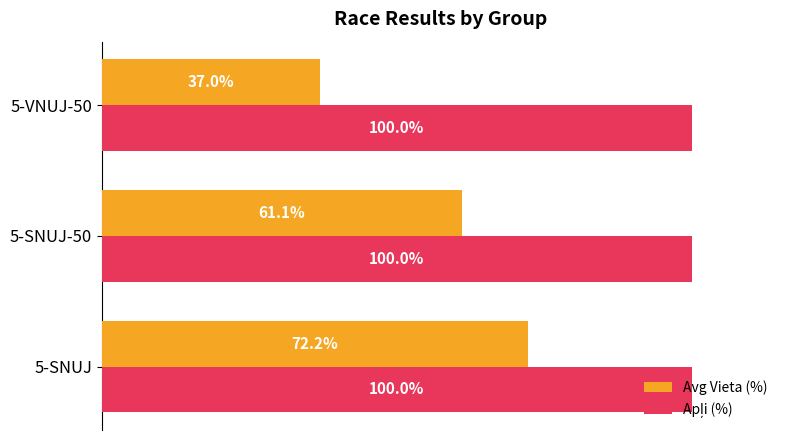

Rank the categories by Avg Vieta (%) value from lowest to highest.

5-VNUJ-50, 5-SNUJ-50, 5-SNUJ